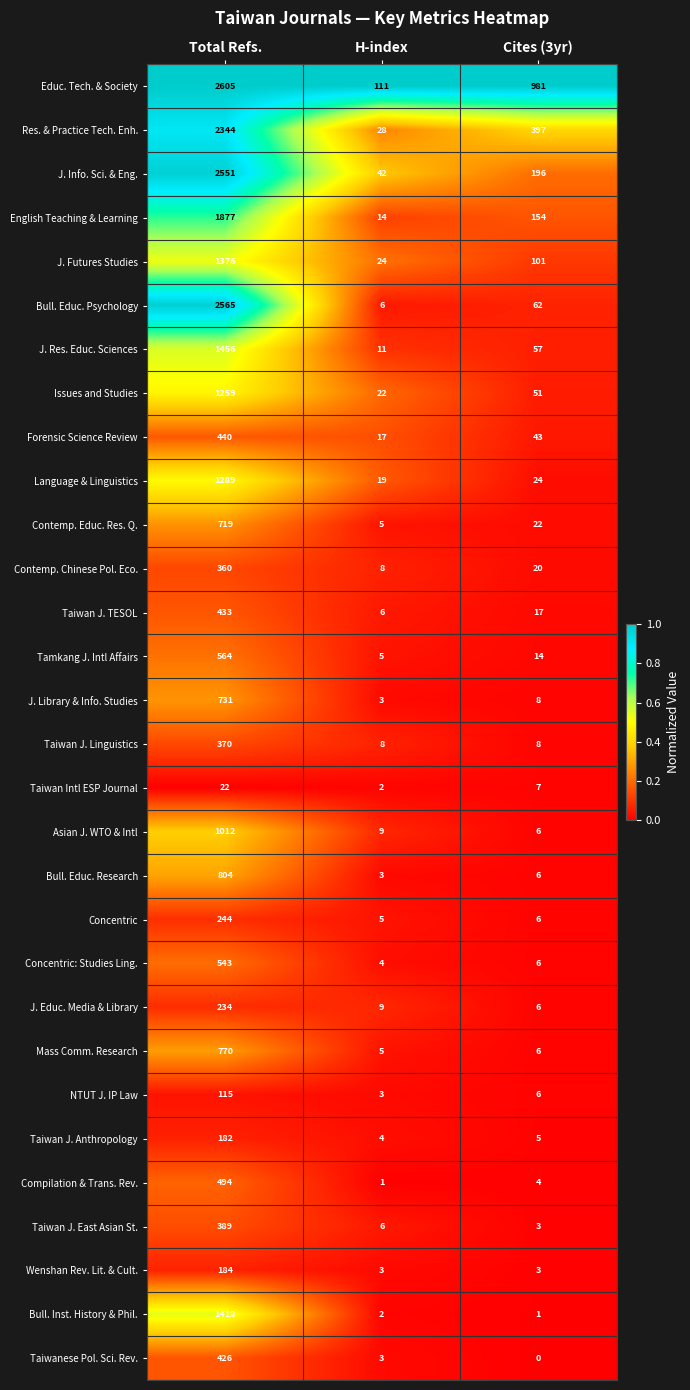

At Total Refs., list the series in order from smallest to largest.

Taiwan Intl ESP Journal, NTUT J. IP Law, Taiwan J. Anthropology, Wenshan Rev. Lit. & Cult., J. Educ. Media & Library, Concentric, Contemp. Chinese Pol. Eco., Taiwan J. Linguistics, Taiwan J. East Asian St., Taiwanese Pol. Sci. Rev., Taiwan J. TESOL, Forensic Science Review, Compilation & Trans. Rev., Concentric: Studies Ling., Tamkang J. Intl Affairs, Contemp. Educ. Res. Q., J. Library & Info. Studies, Mass Comm. Research, Bull. Educ. Research, Asian J. WTO & Intl, Issues and Studies, Language & Linguistics, J. Futures Studies, Bull. Inst. History & Phil., J. Res. Educ. Sciences, English Teaching & Learning, Res. & Practice Tech. Enh., J. Info. Sci. & Eng., Bull. Educ. Psychology, Educ. Tech. & Society